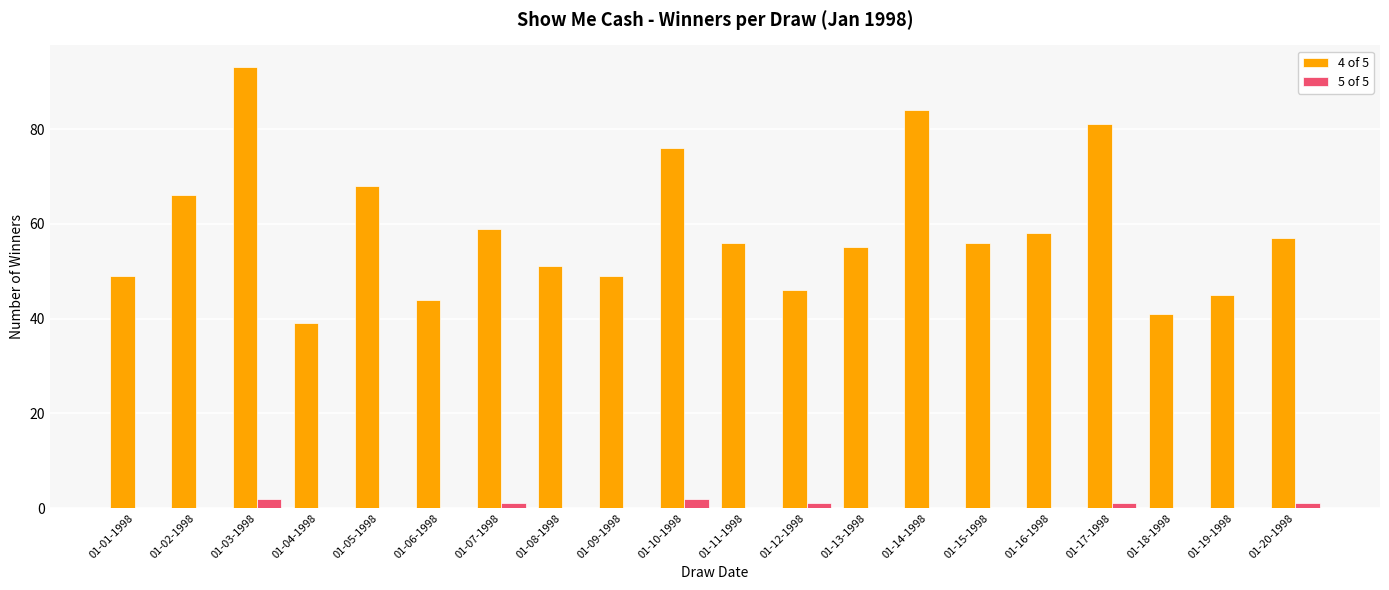

How many series are shown in this chart?

2